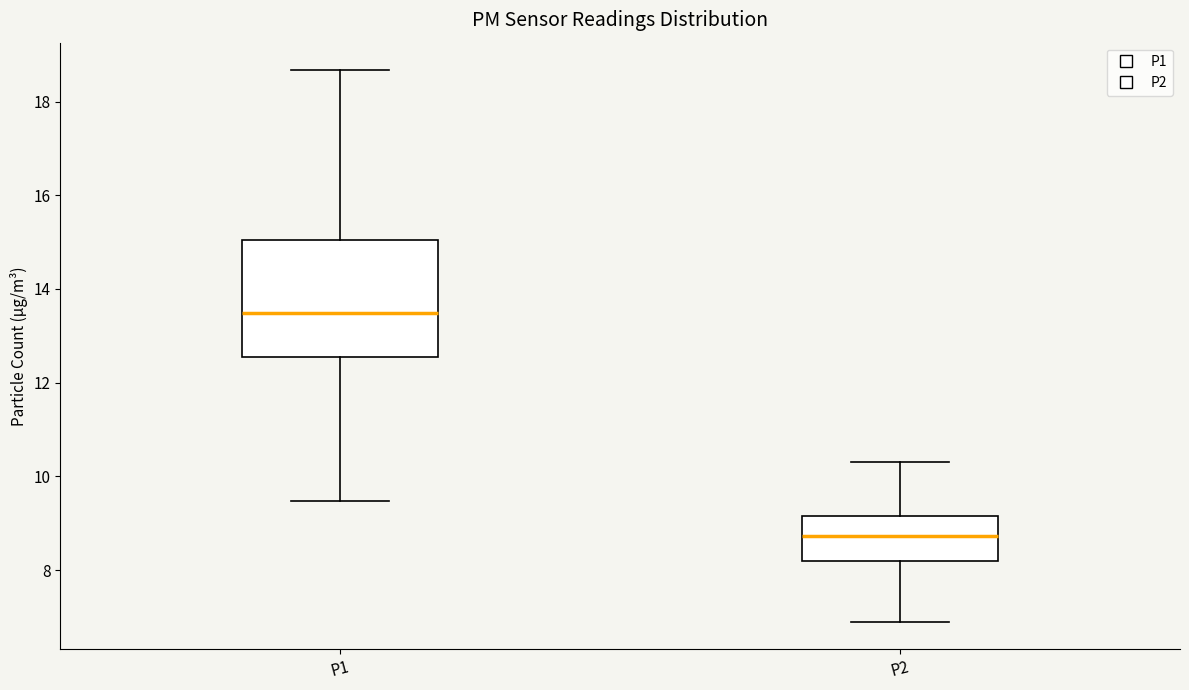

Reading left to right, read every box against the y-axis: the position of its median line, the range the box covers, and the ends of its whiskers. The values are not printed on the chart, so give them approximately, as read against the axis.

P1: median 13.4, box 12.6 to 15.0, whiskers 9.4 to 18.6
P2: median 8.8, box 8.2 to 9.2, whiskers 7.0 to 10.4